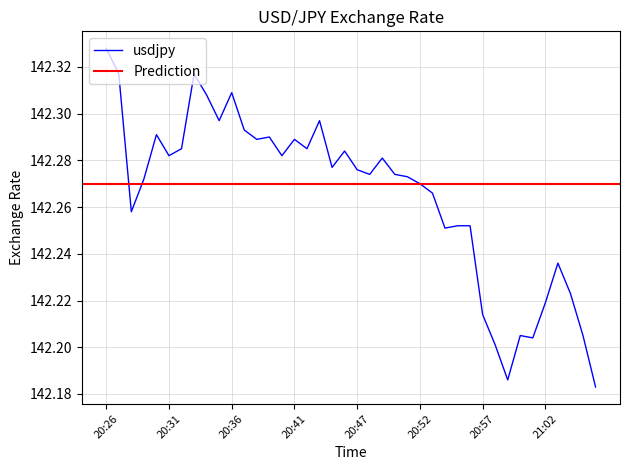

How many values are between 142 and 143?

40